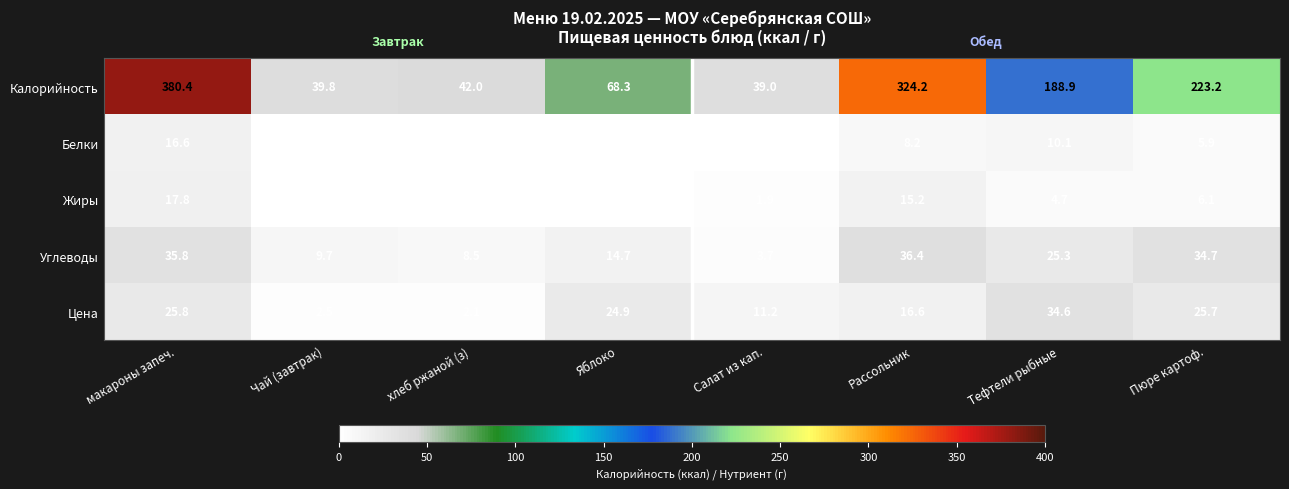

List the series in order of their peak value, highest first.

Калорийность, Углеводы, Цена, Жиры, Белки